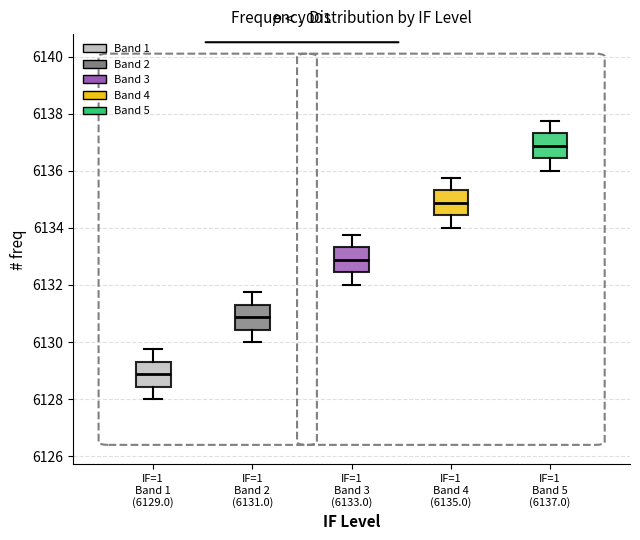

Reading left to right, transcribe this box plot: for each box, give where its median line is, the range the box spans, and where its two whiskers end, as read against the y-axis. The values are not printed on the chart, so give them approximately, as read against the axis.

IF=1 Band 1 (6129.0): median 6128.8, box 6128.4 to 6129.4, whiskers 6128.0 to 6129.8
IF=1 Band 2 (6131.0): median 6130.8, box 6130.4 to 6131.4, whiskers 6130.0 to 6131.8
IF=1 Band 3 (6133.0): median 6132.8, box 6132.4 to 6133.4, whiskers 6132.0 to 6133.8
IF=1 Band 4 (6135.0): median 6134.8, box 6134.4 to 6135.4, whiskers 6134.0 to 6135.8
IF=1 Band 5 (6137.0): median 6136.8, box 6136.4 to 6137.4, whiskers 6136.0 to 6137.8